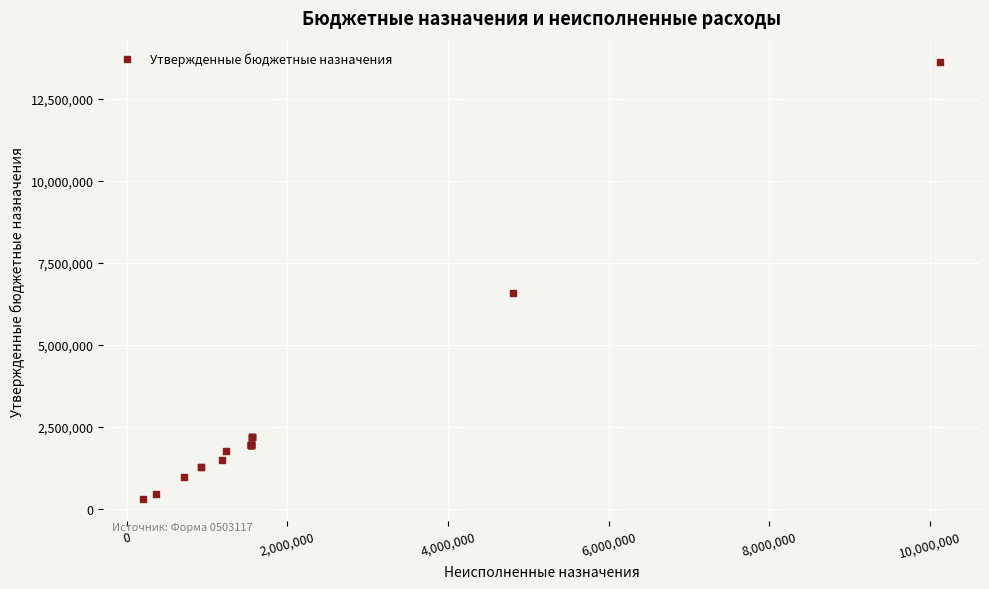

What Y value in the scatter plot is closest to 6947461?

6567934.2